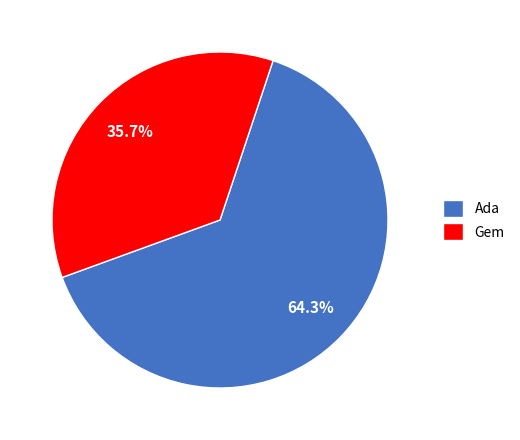

What portion of the pie excludes Ada?

35.7%